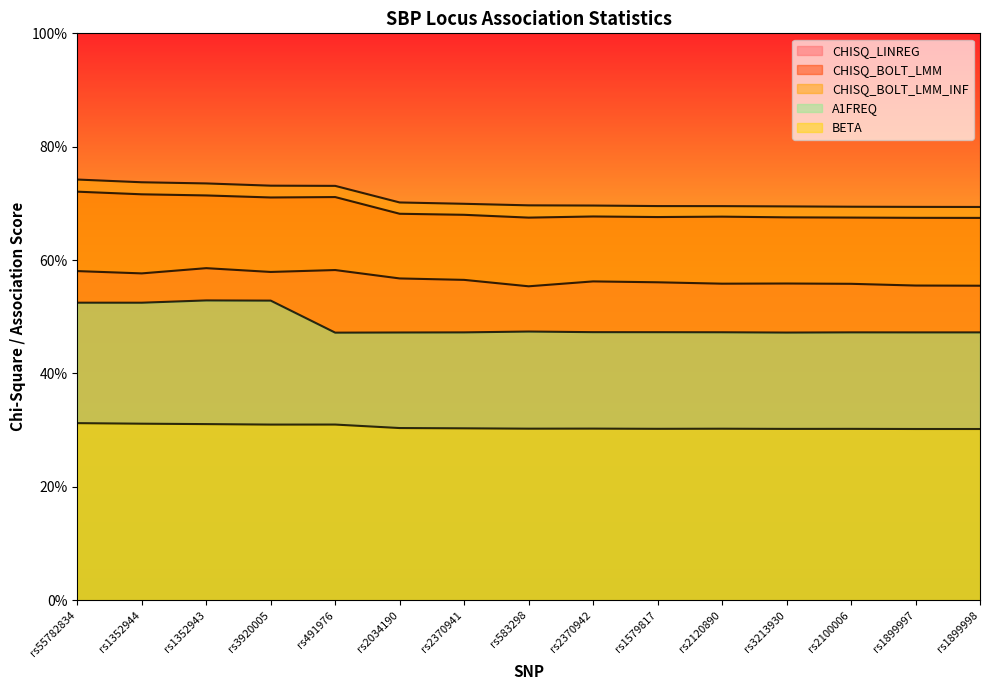

Which series has the widest spread of values?

A1FREQ